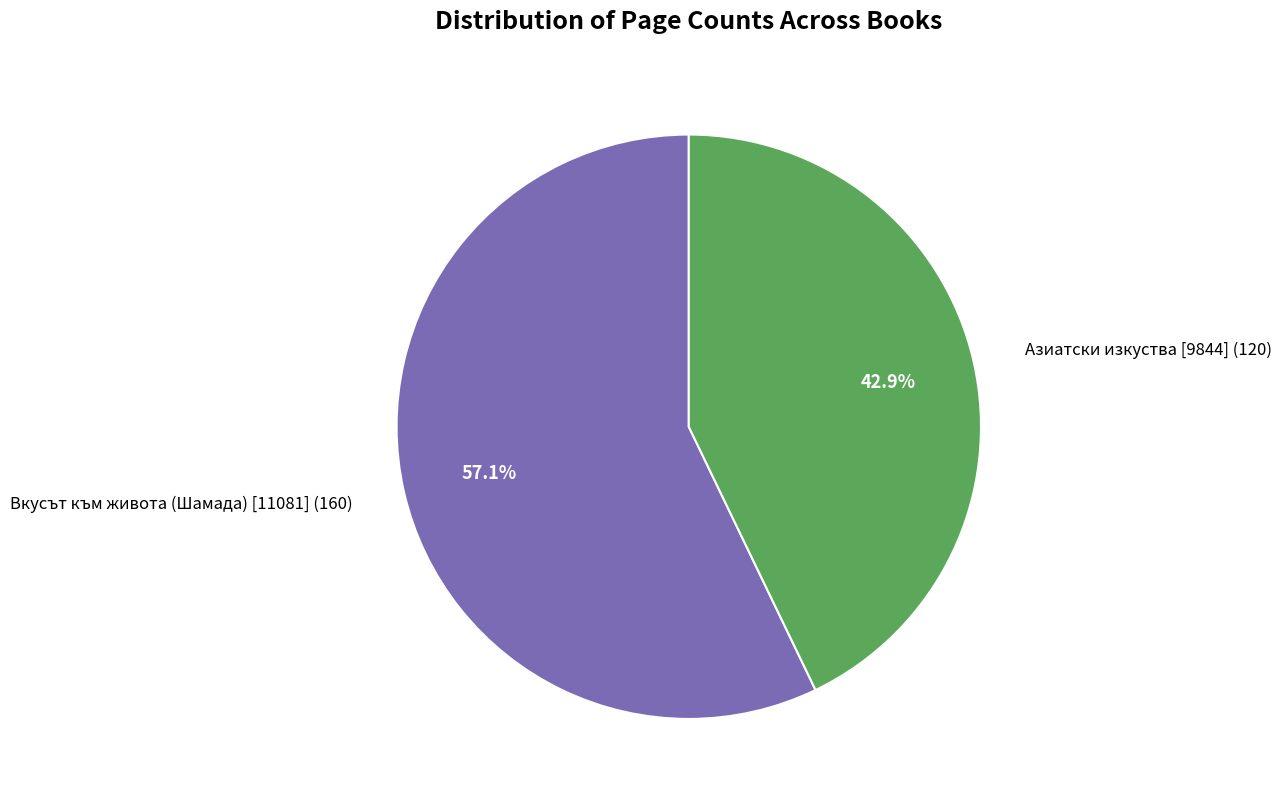

Is the sum of Азиатски изкуства [9844] and Вкусът към живота (Шамада) [11081] greater than half?

Yes